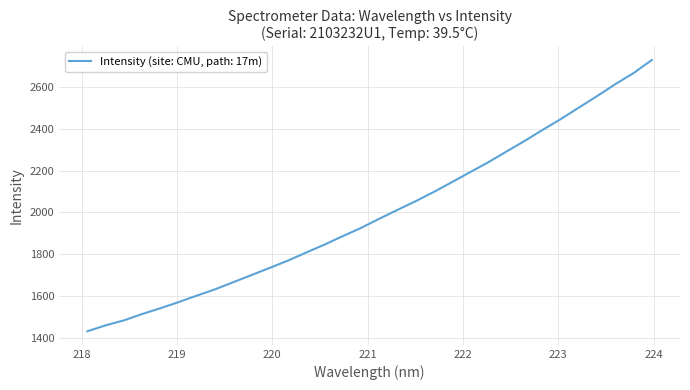

What is the minimum value shown in the chart?

1431.1